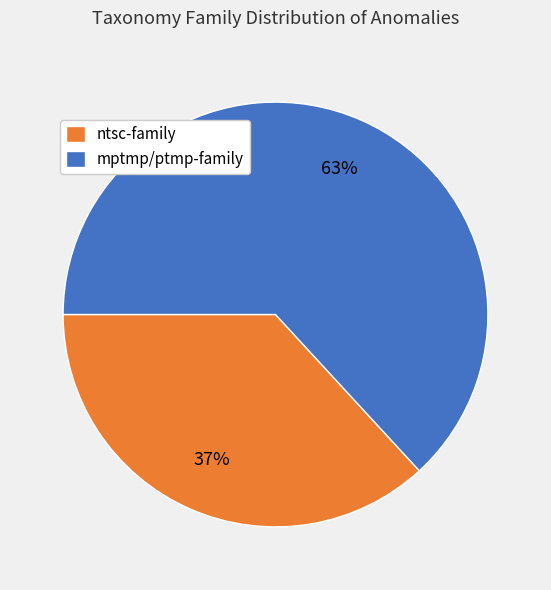

To the nearest percent, what is the combined percentage of ntsc-family and mptmp/ptmp-family?

100%